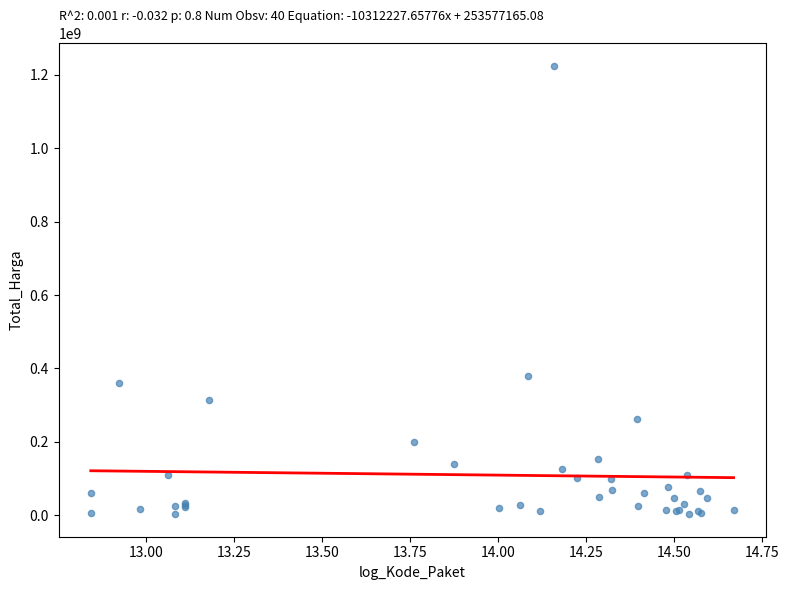

What Y value in the scatter plot is closest to 613538875?

379075000